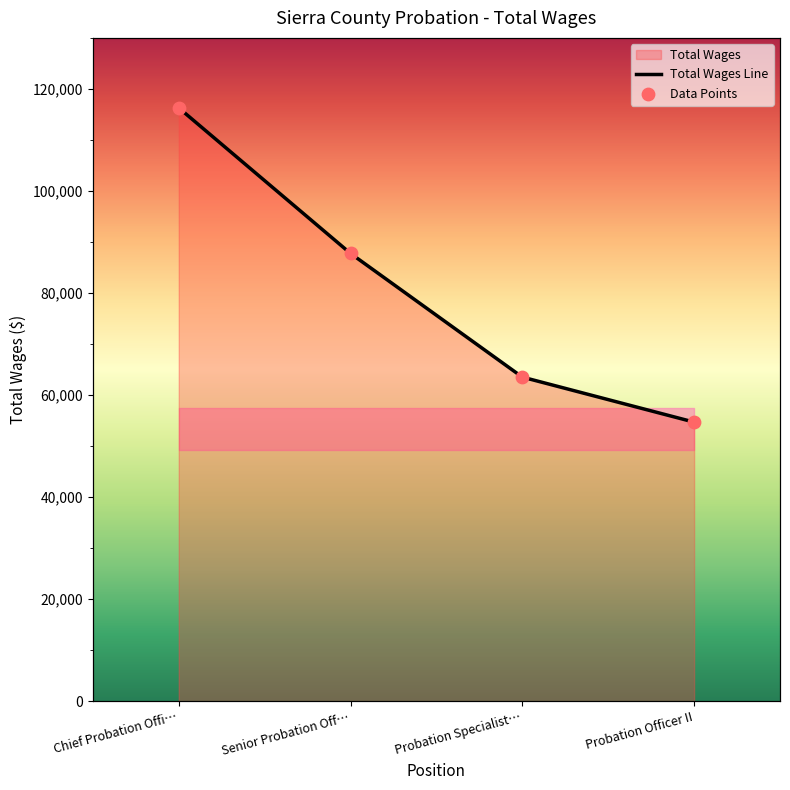

Approximately how many times larger is the value at Senior Probation Off… compared to Chief Probation Offi…?

0.8